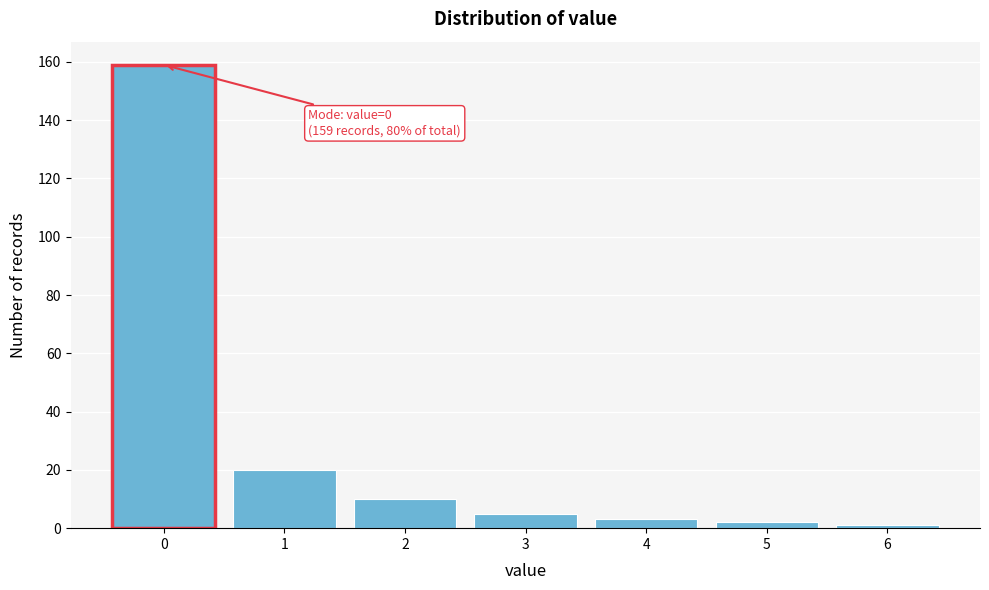

Which range on the x-axis has the tallest bar?

-0.5 to 0.5